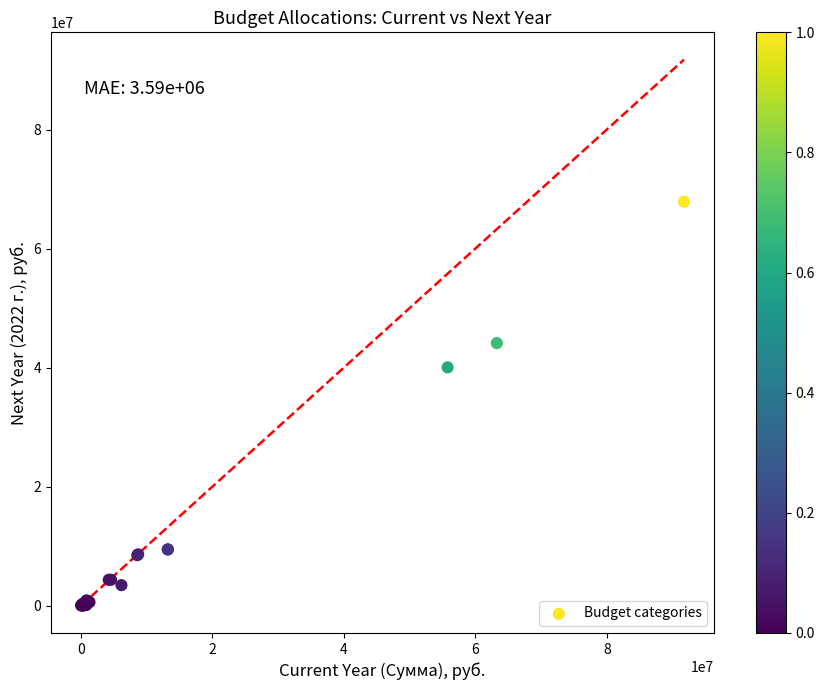

What Y value in the scatter plot is closest to 33943422?

40053310.0